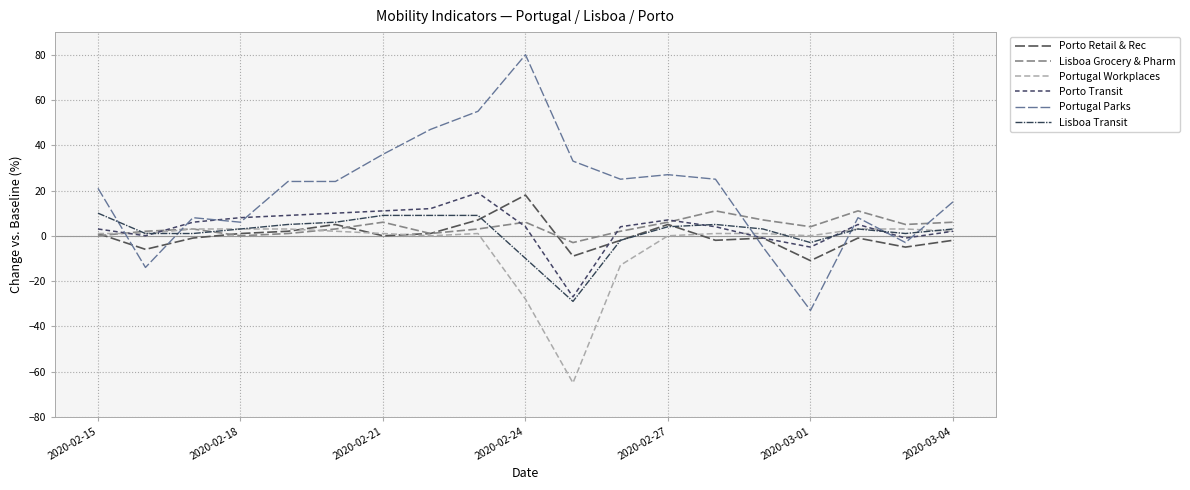

At which label is Porto Retail & Rec closest to 3?

2020-02-27